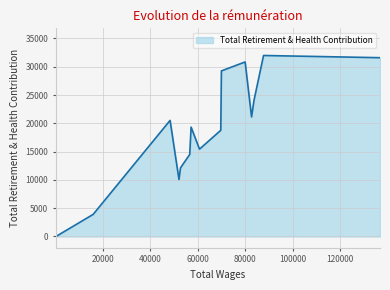

Does the chart display data point markers on the line(s)?

No